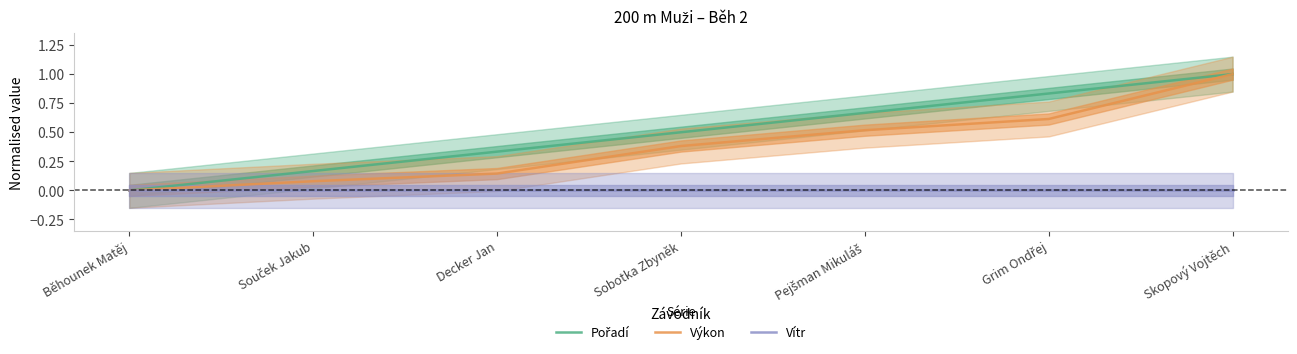

What is the value of the Pořadí point at the 2nd from the left?

0.2